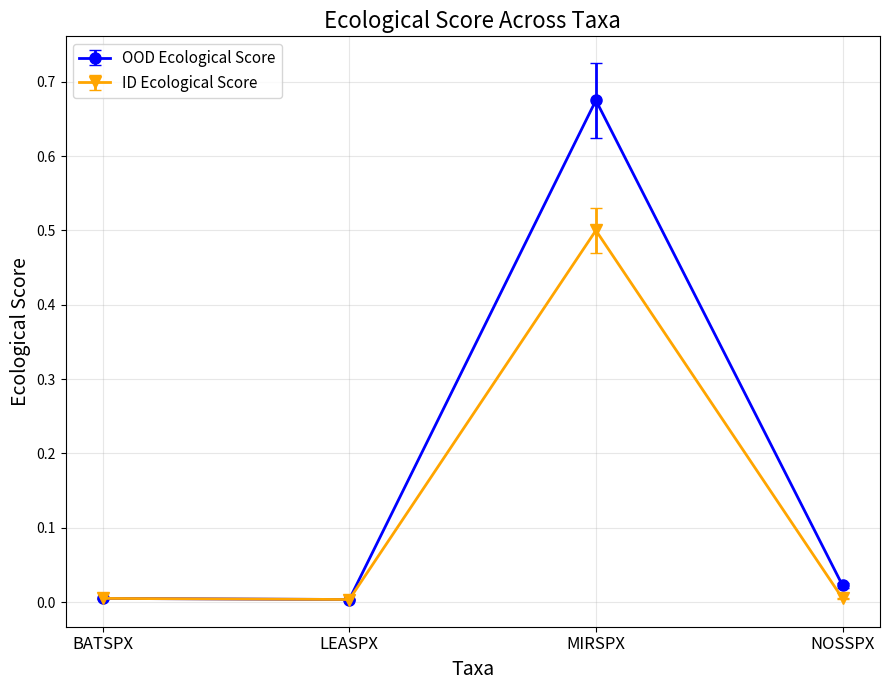

At how many categories does at least one series exceed 0?

4